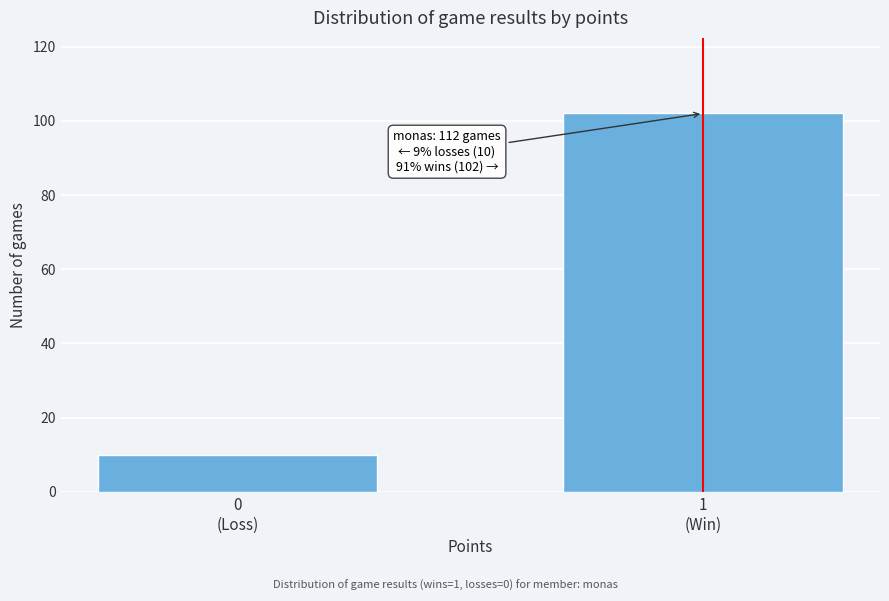

Reading left to right, extract all data points from this chart.

10	102